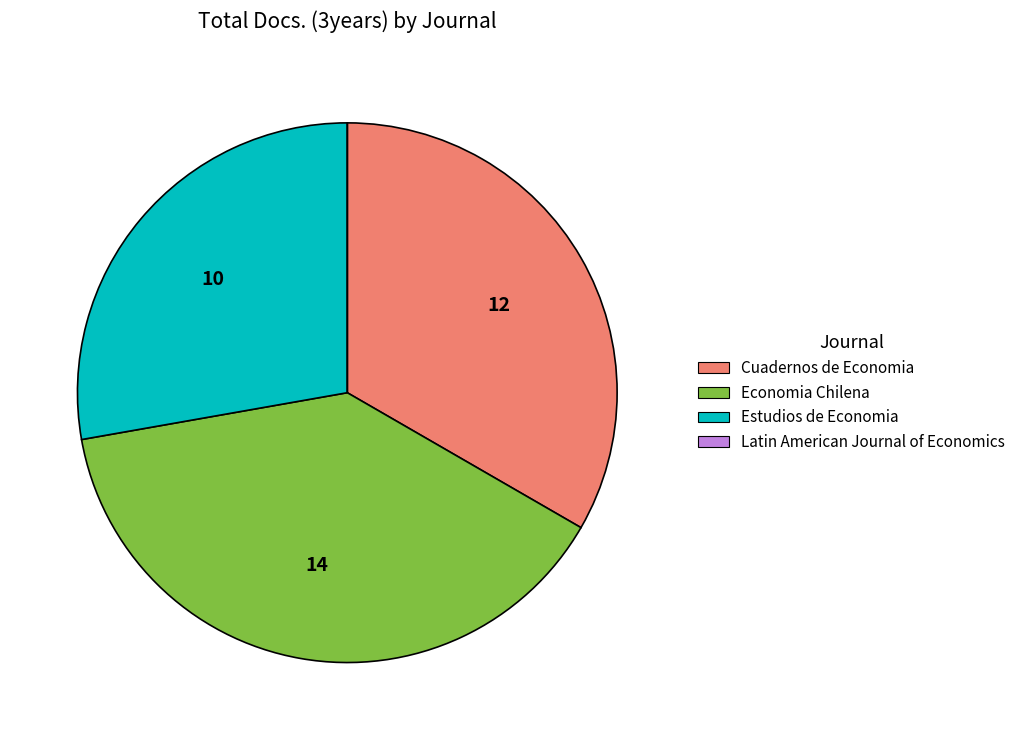

Which category has the biggest portion of the pie?

Economia Chilena